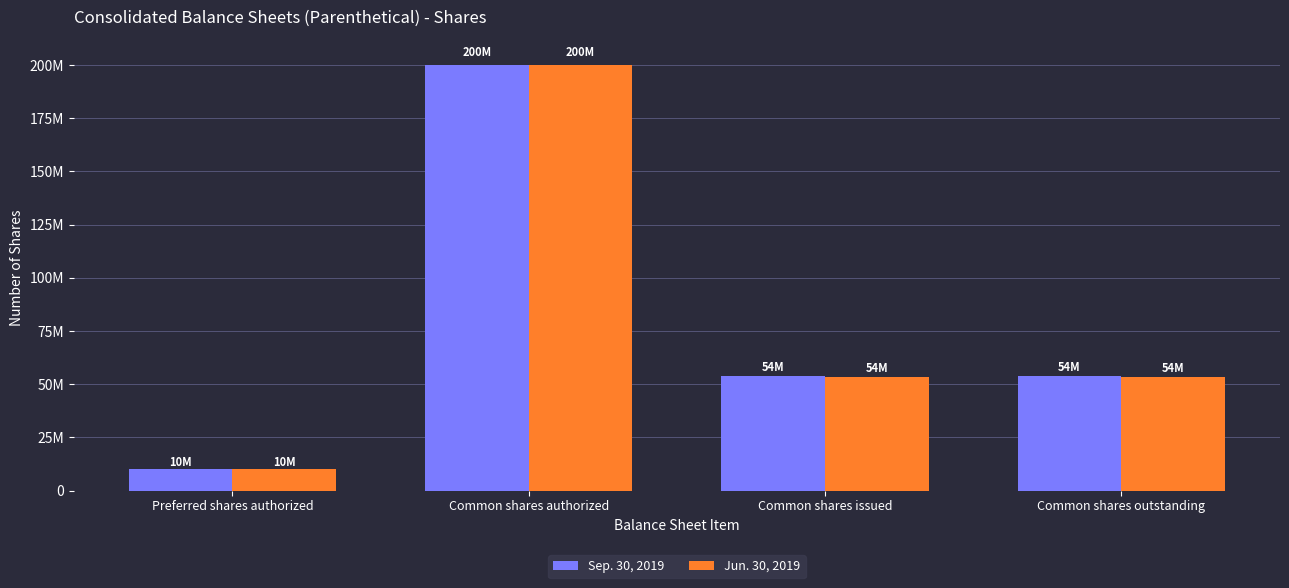

At which label does Sep. 30, 2019 first exceed 53984004?

Common shares authorized